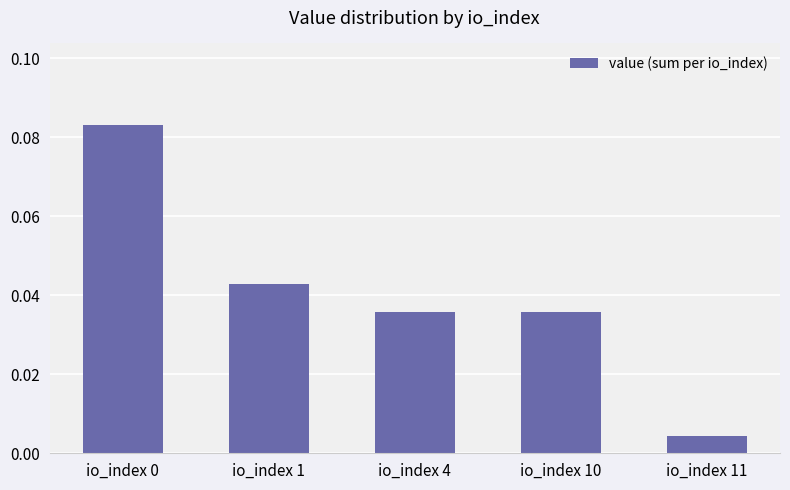

Which has a higher value, io_index 1 or io_index 10?

io_index 1